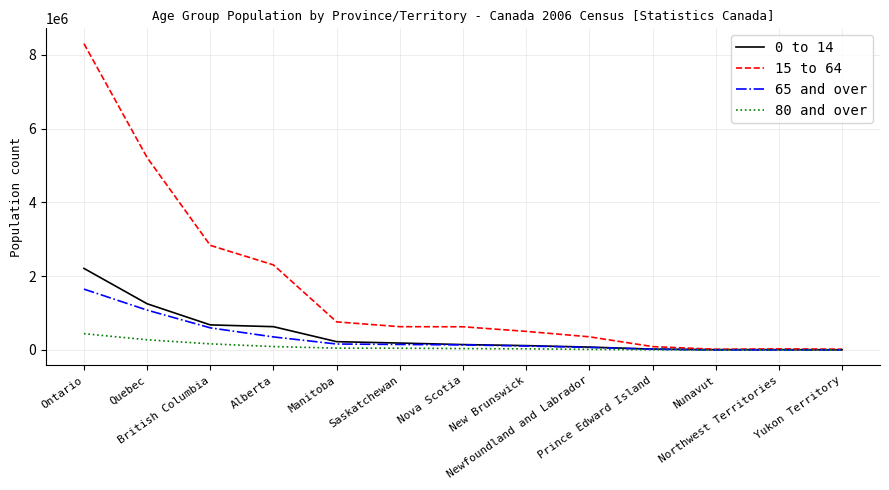

Which series has the largest range (max minus min)?

15 to 64